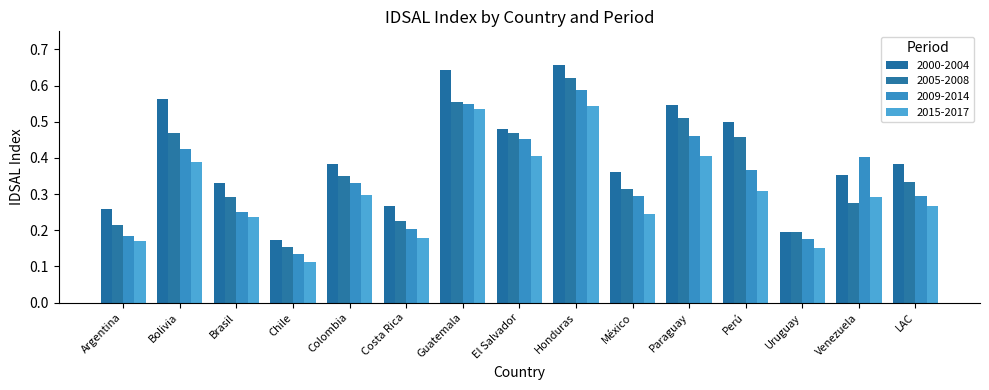

What is the label of the 11th bar from the right?

Colombia